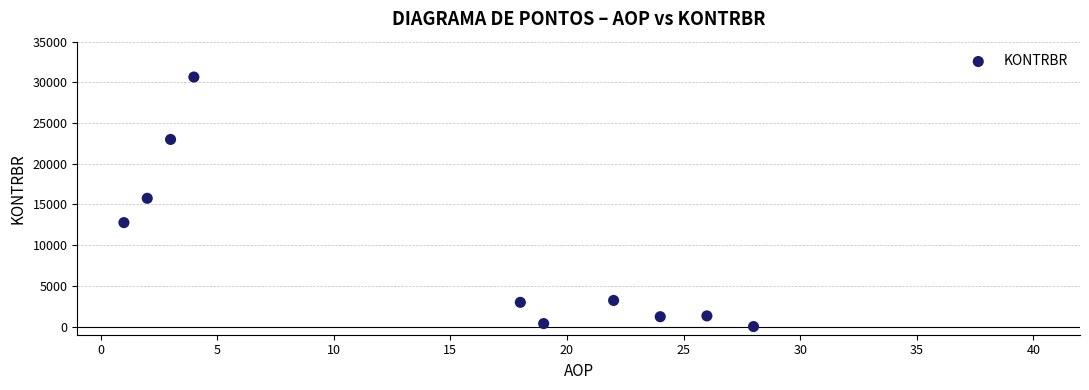

What Y value in the scatter plot is closest to 15328?

15759.3